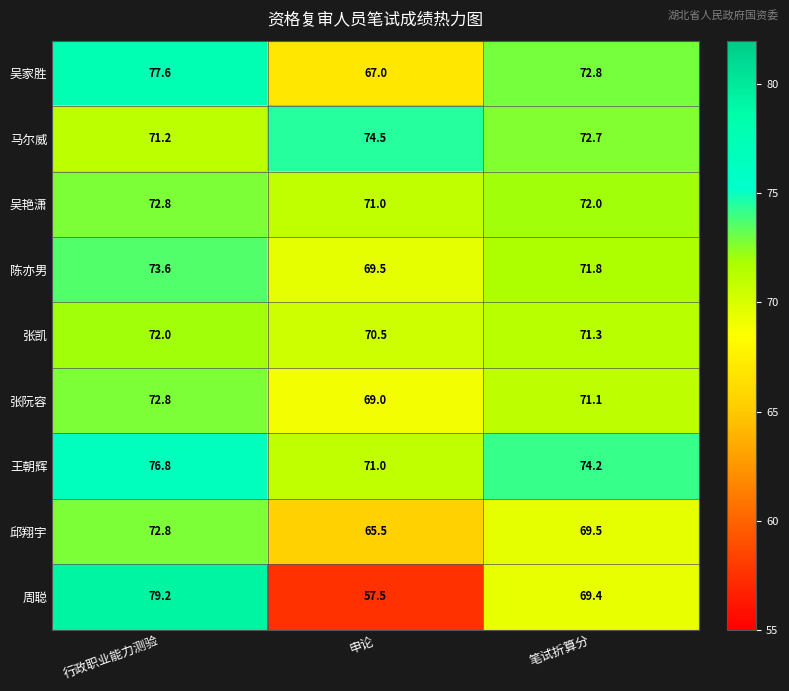

Is it true that 吴家胜 equals 120.2 at 申论?

False